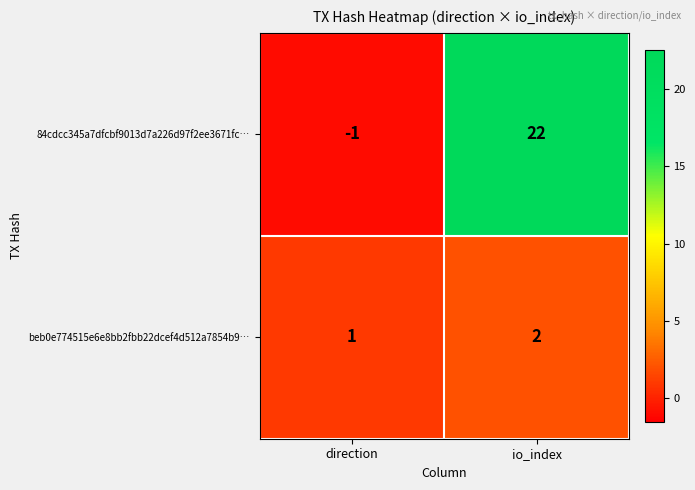

Reading right to left, extract all data points from this chart.

84cdcc345a7dfcbf9013d7a226d97f2ee3671fc…: io_index=22	direction=-1
beb0e774515e6e8bb2fbb22dcef4d512a7854b9…: io_index=2	direction=1